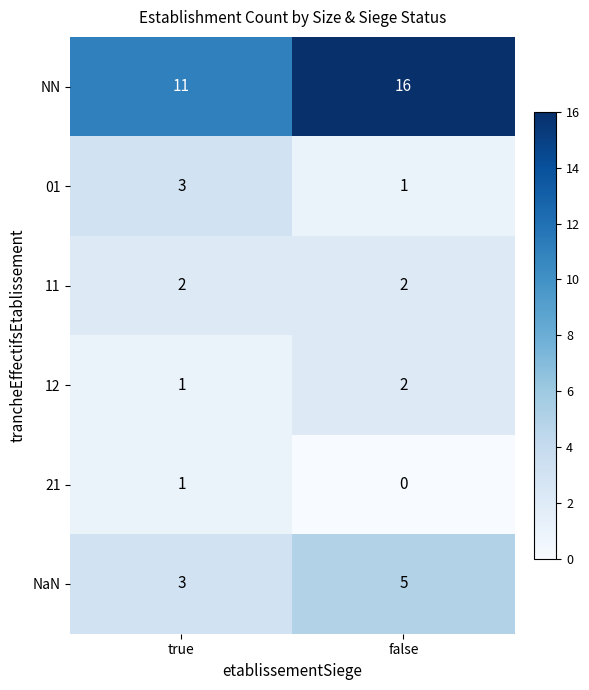

What is the sum of all NaN values?

8